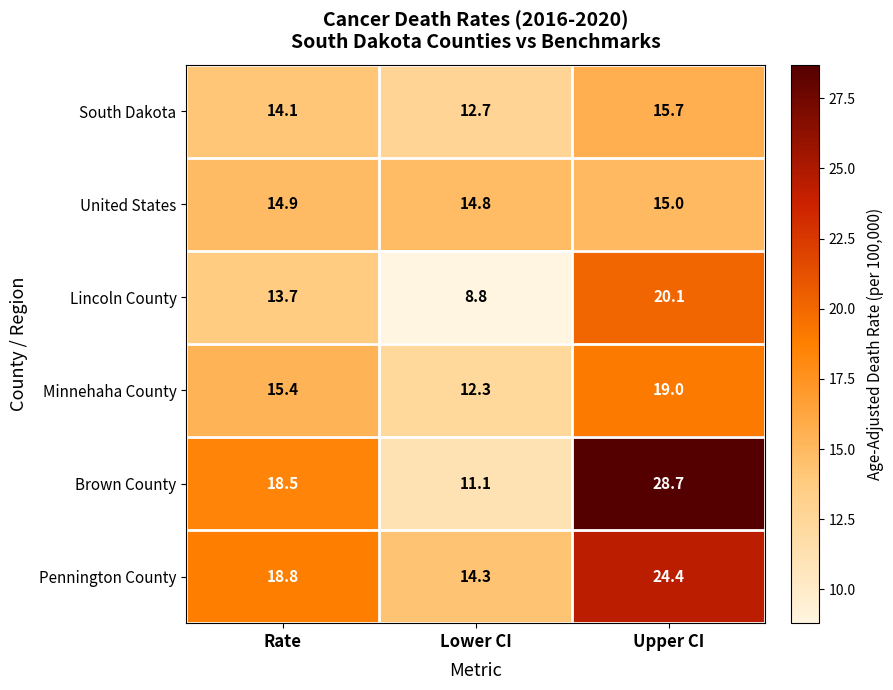

Which series changed the most between Lower CI and Upper CI?

Brown County